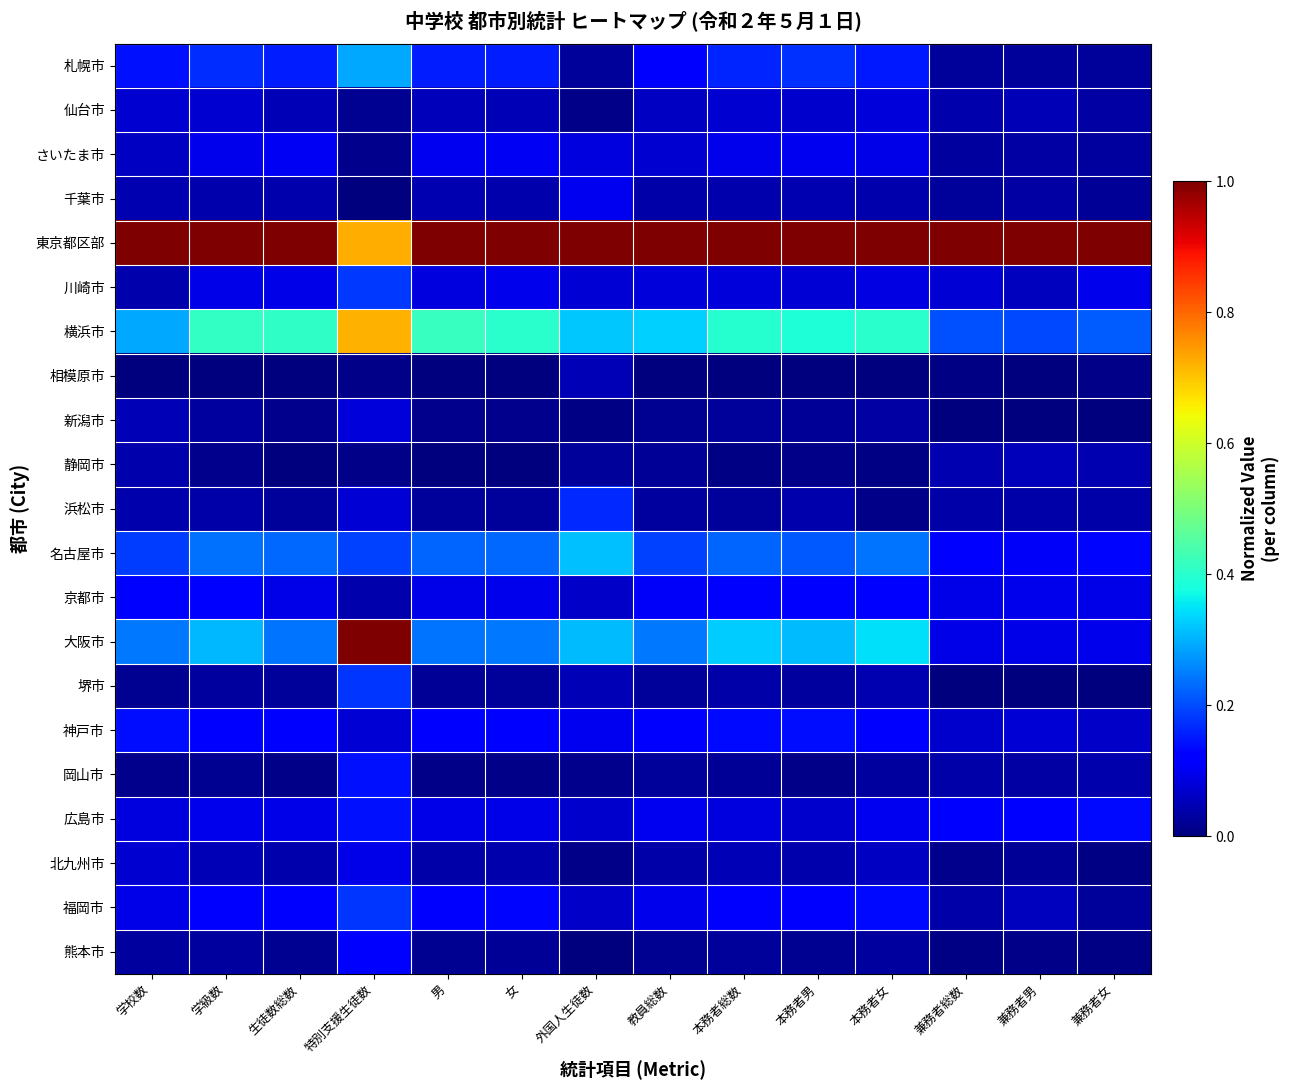

How many data points does each series have?

14